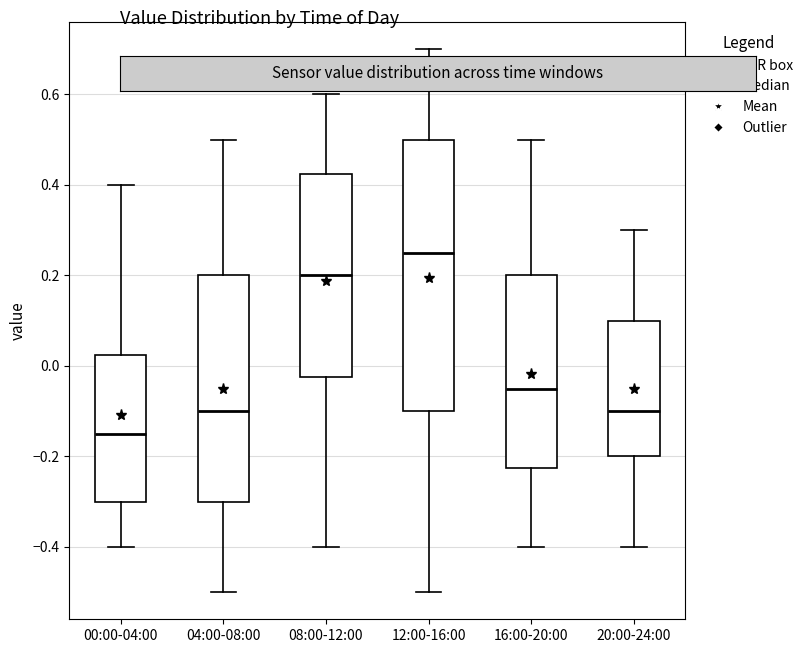

Which box has the highest median line?

12:00-16:00